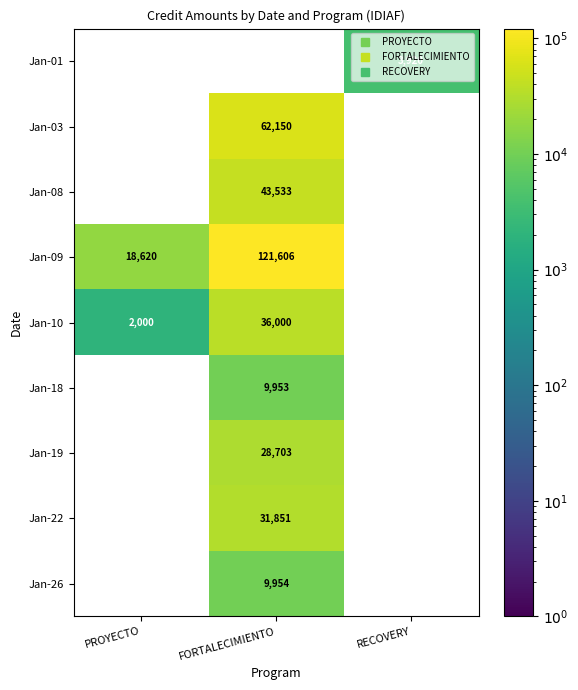

What is the maximum value shown in the chart?

121605.8